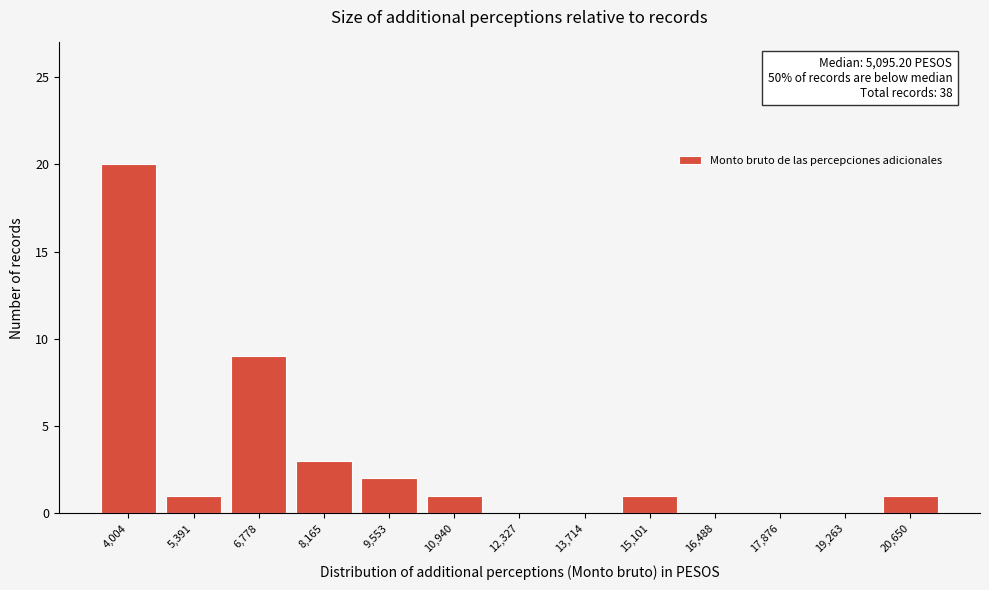

Reading left to right, what are all the values shown in this chart?

4,004=20	5,391=1	6,778=9	8,165=3	9,553=2	10,940=1	12,327=0	13,714=0	15,101=1	16,488=0	17,876=0	19,263=0	20,650=1